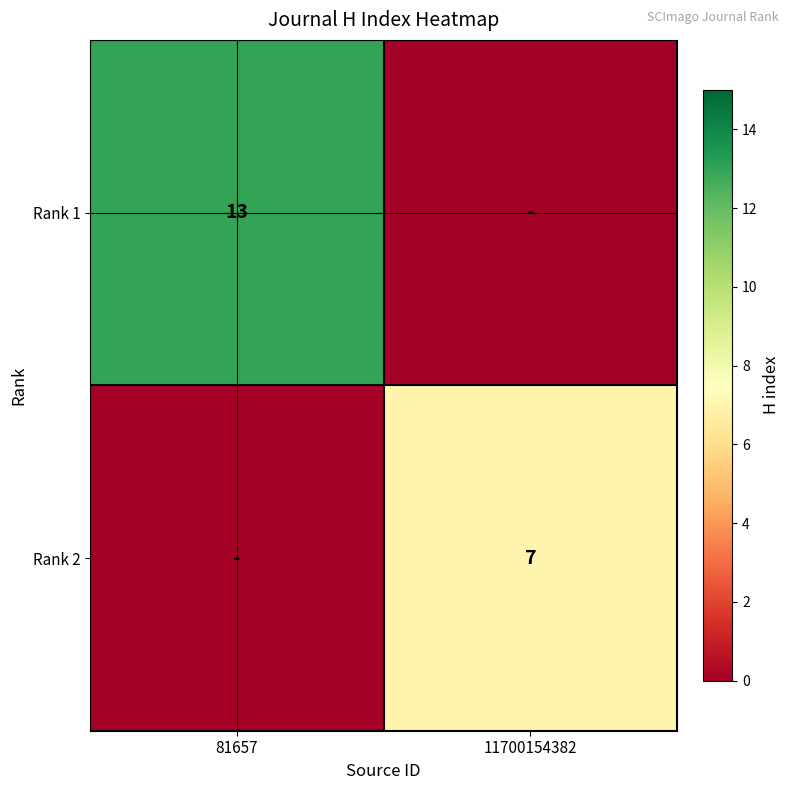

What is the total value across all series at 11700154382?

7